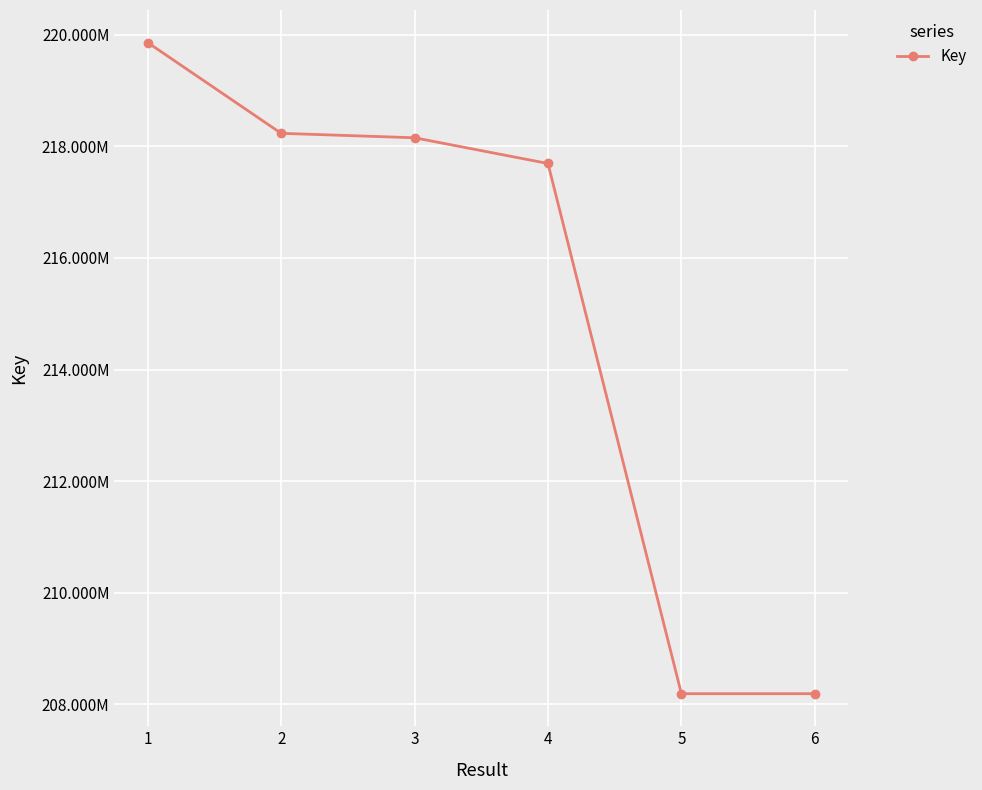

At which label is the value closest to 214025271?

4